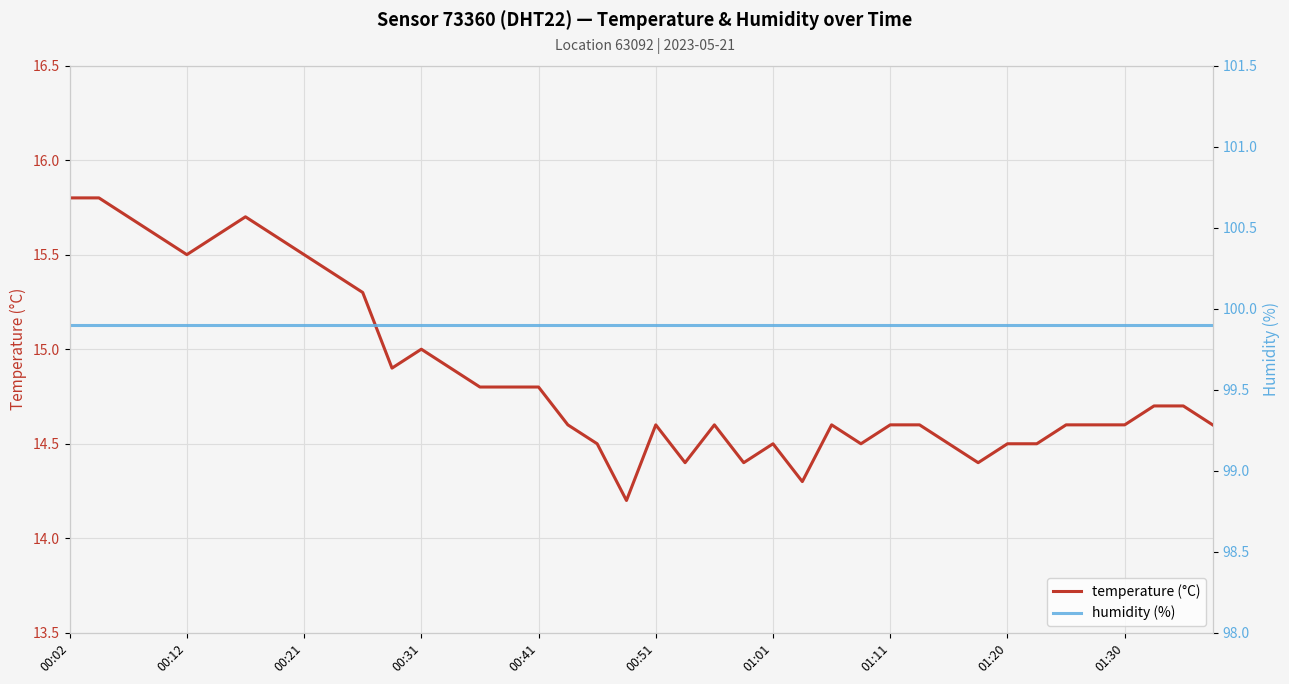

Where is temperature (°C) nearest to the value 15?

00:31